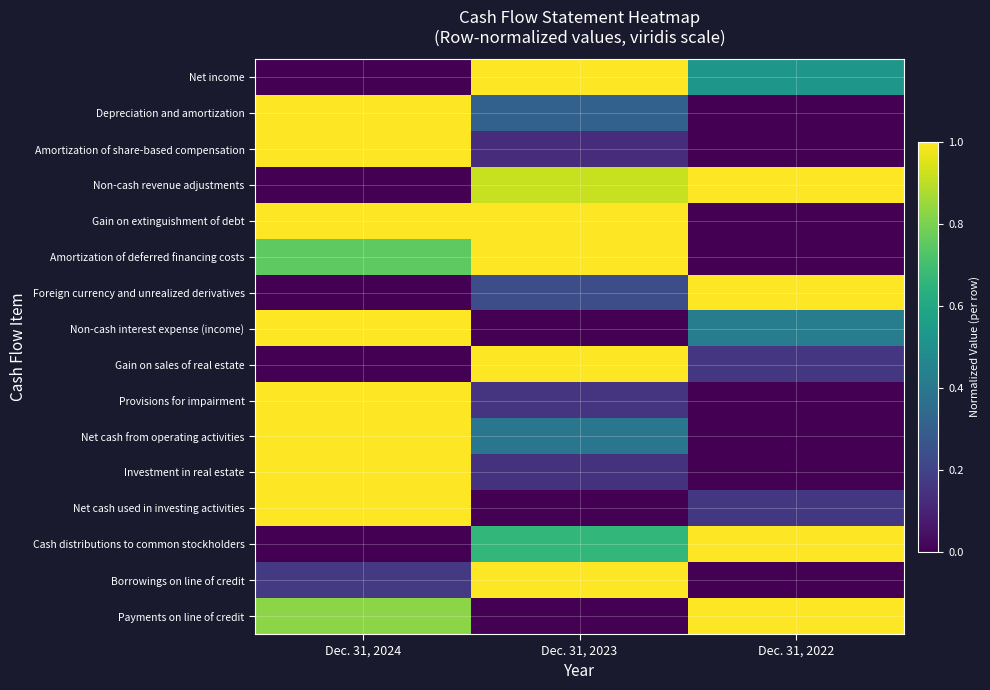

What is the difference between the highest and lowest values at Dec. 31, 2024?

1.0